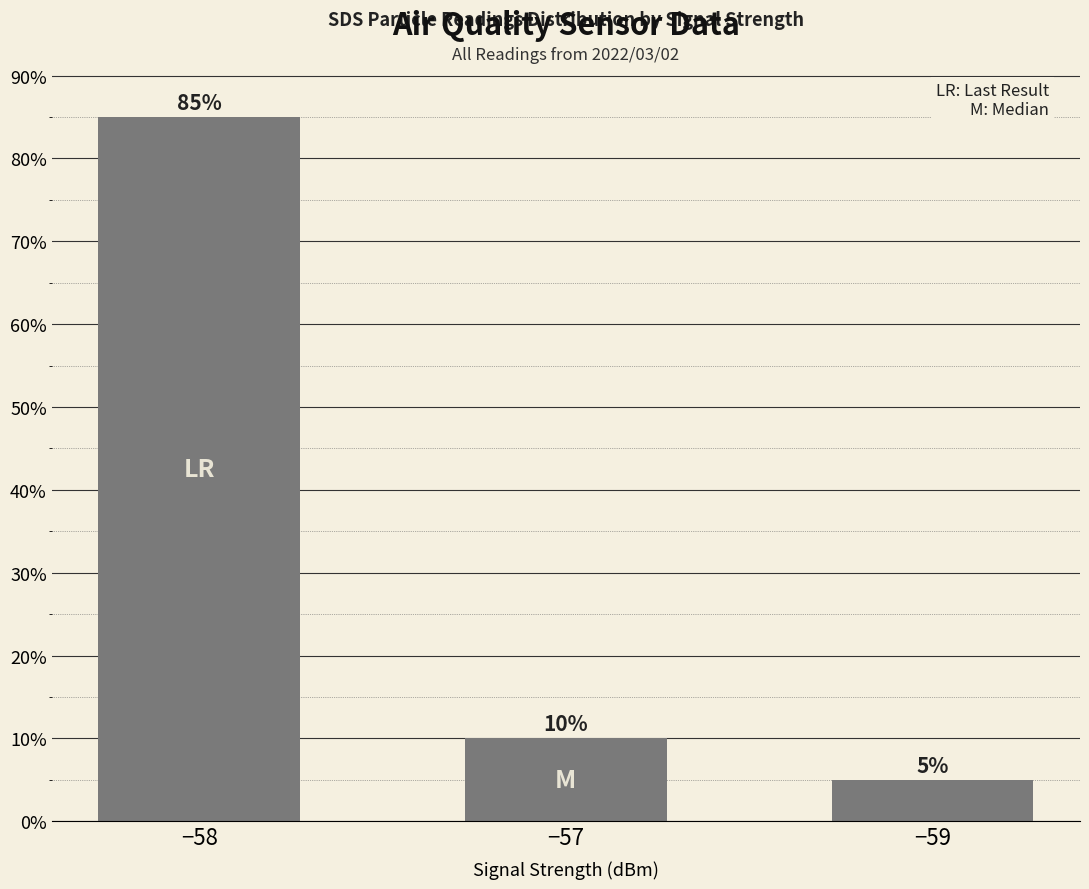

What is the change in value from −58 to −59?

-80